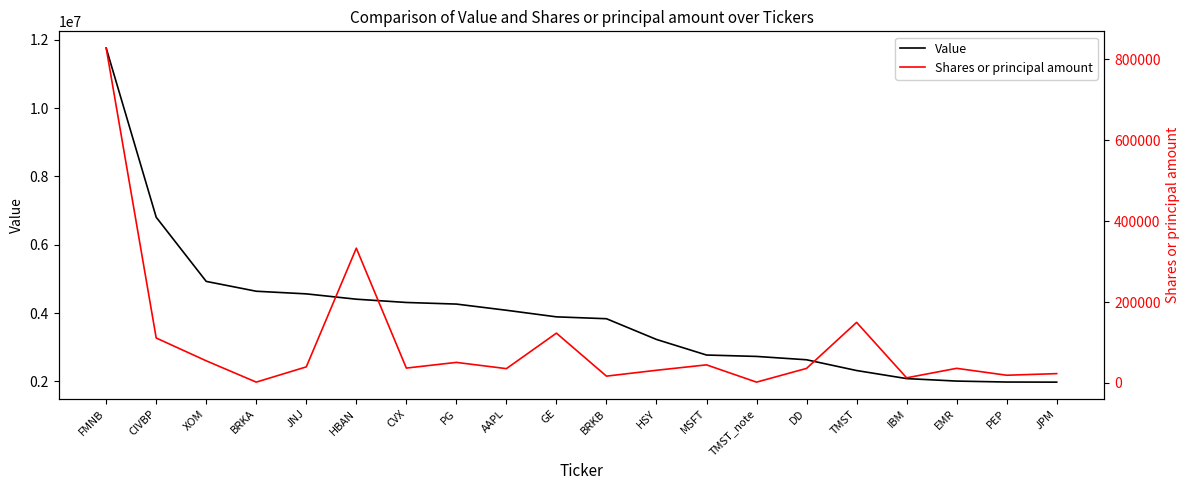

Which series has the largest range (max minus min)?

Value